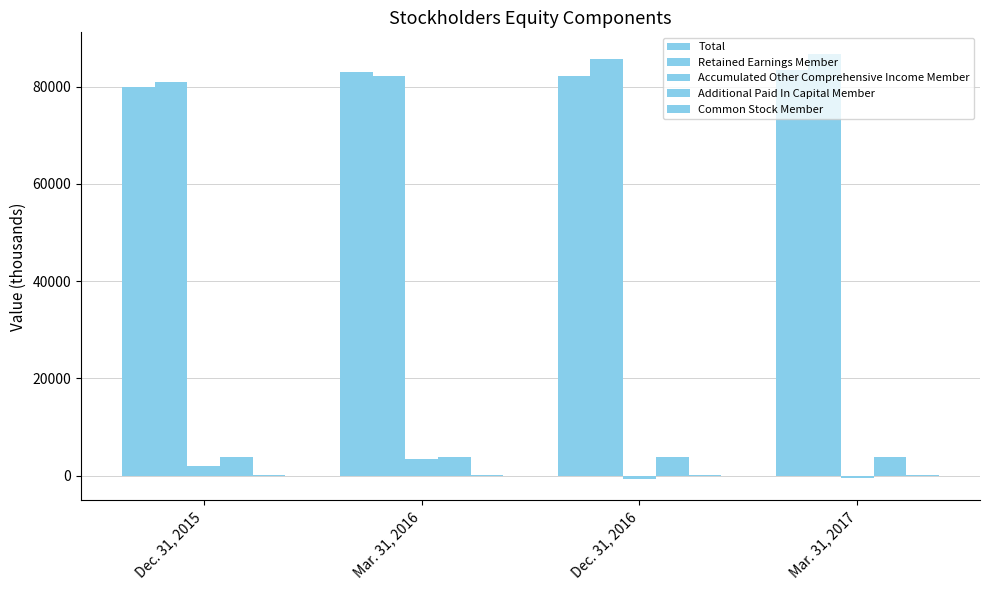

Which series has the widest spread of values?

Retained Earnings Member